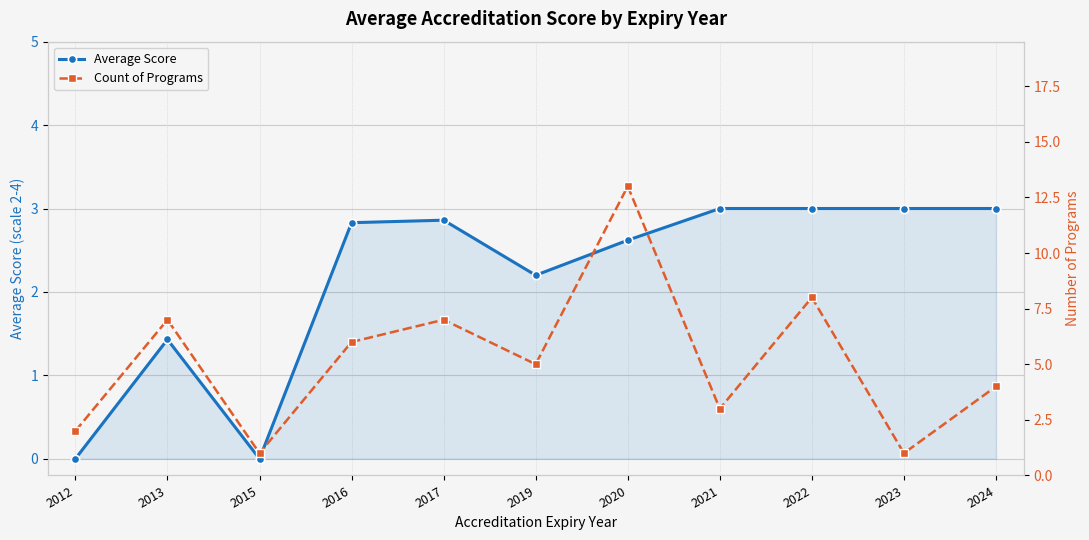

List the series in order of their peak value, highest first.

Count of Programs, Average Score